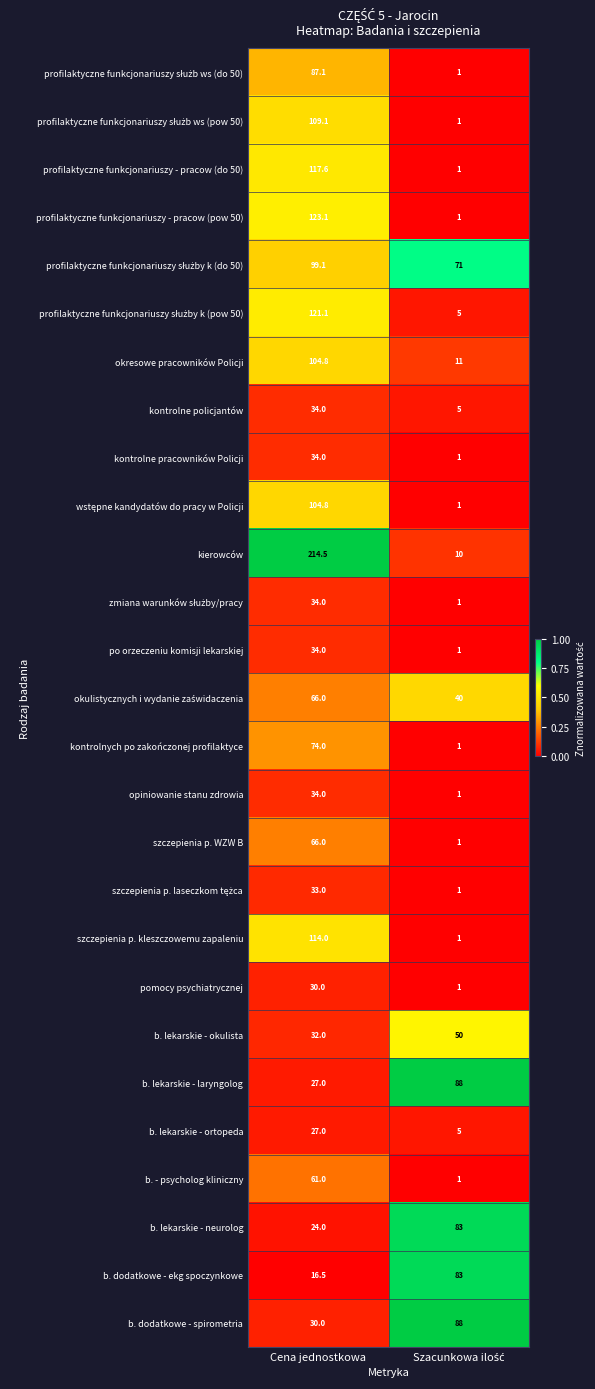

What is the sum of all profilaktyczne funkcjonariuszy - pracow (pow 50) values?

124.1